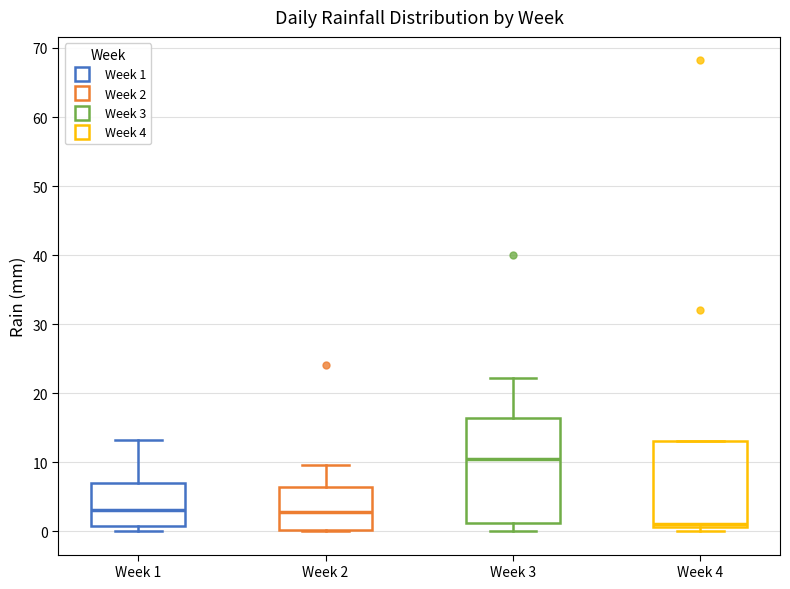

Which box's median line is the lowest?

Week 4